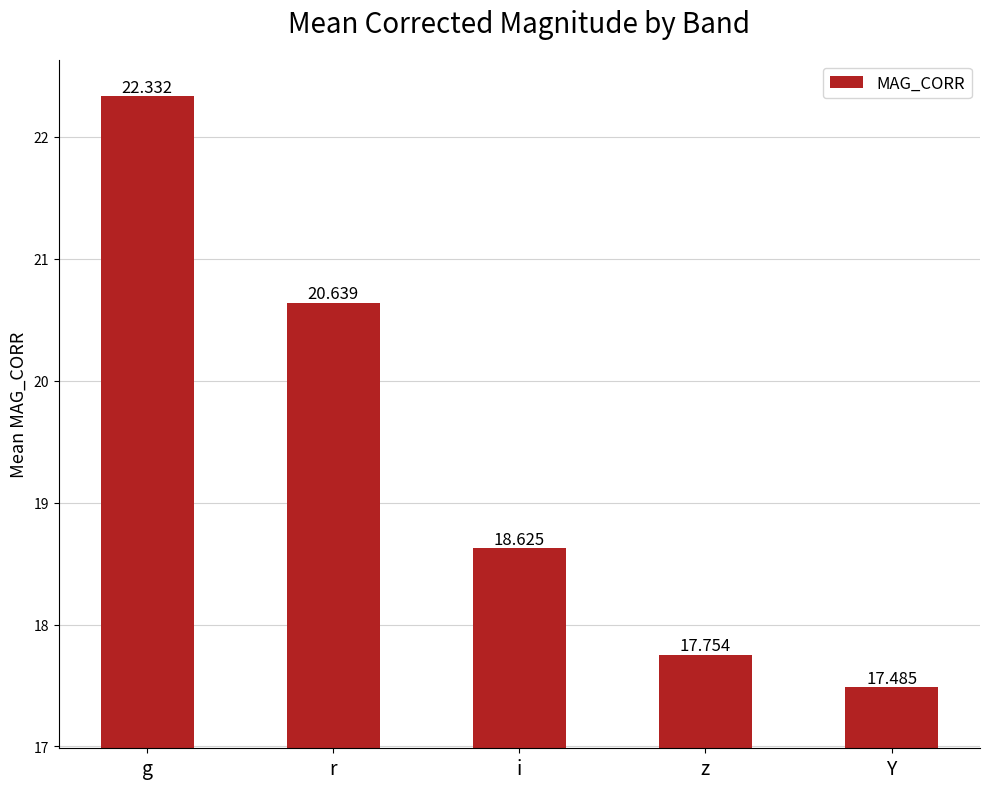

Which category has the highest value across all series?

g